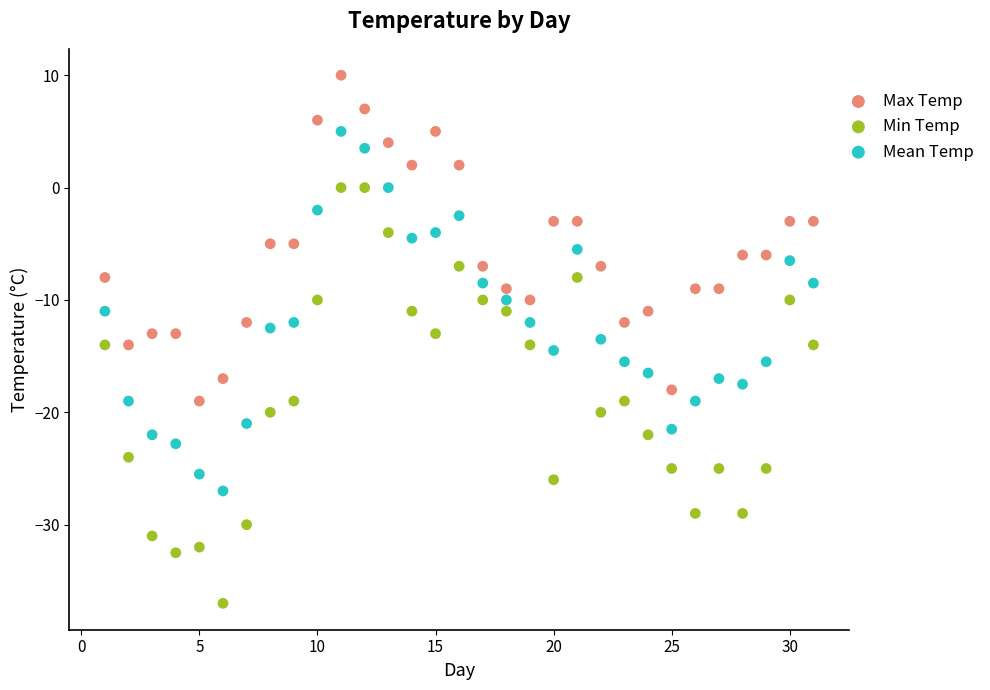

Which series has the largest Y range (max minus min)?

Min Temp